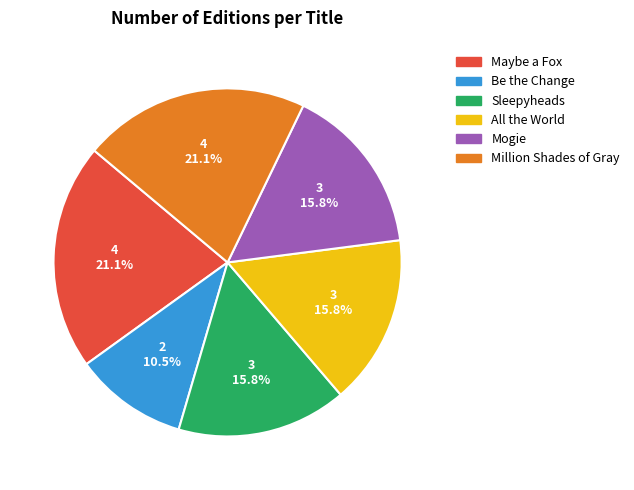

How many segments does this pie chart have?

6